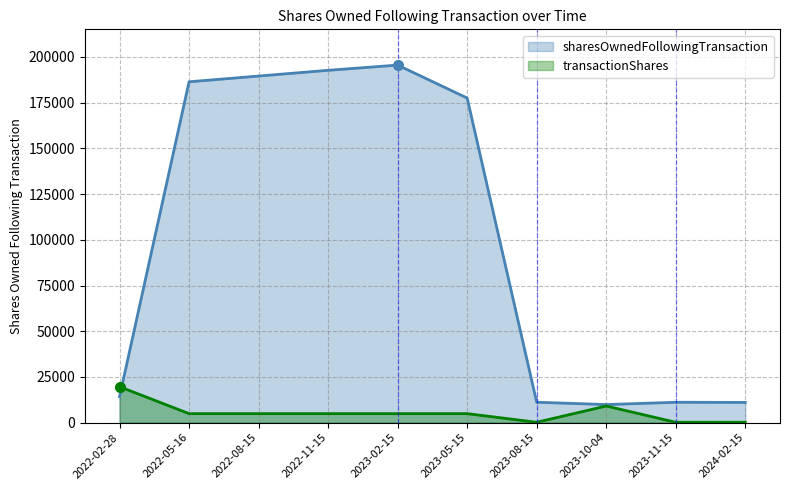

At which category is the sum across all series the highest?

2023-02-15